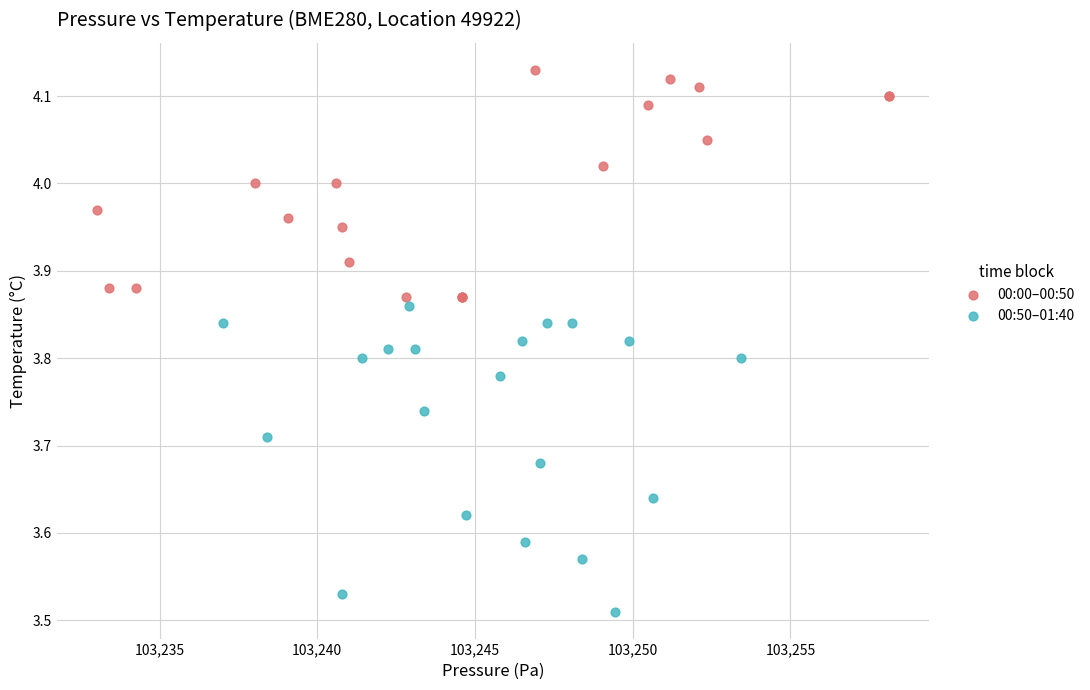

What are all the series names shown in the legend?

00:00–00:50, 00:50–01:40